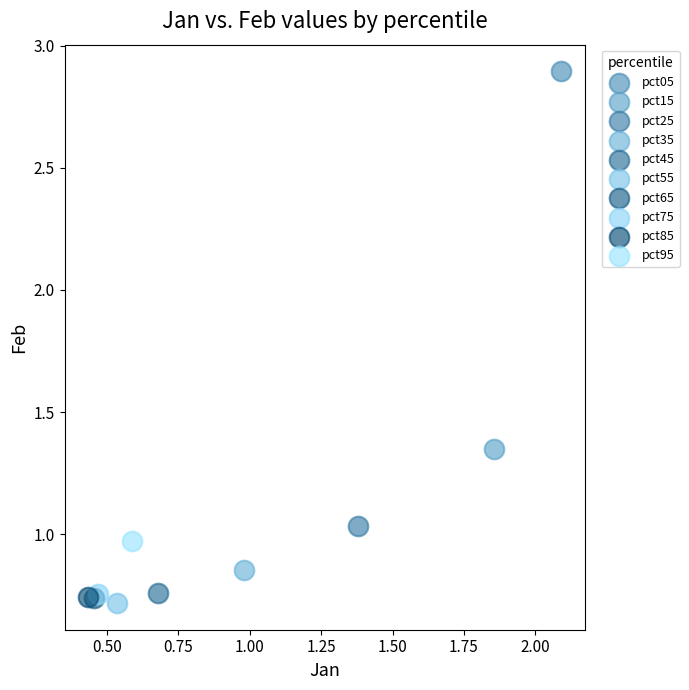

What are all the series names shown in the legend?

pct05, pct15, pct25, pct35, pct45, pct55, pct65, pct75, pct85, pct95